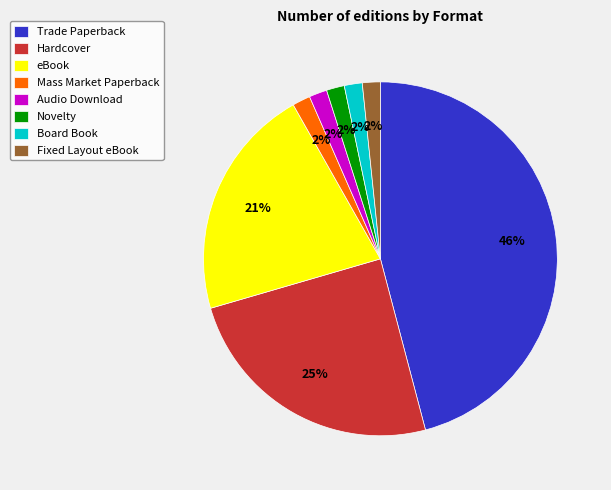

The eBook slice represents 29% of the pie. True or false?

False